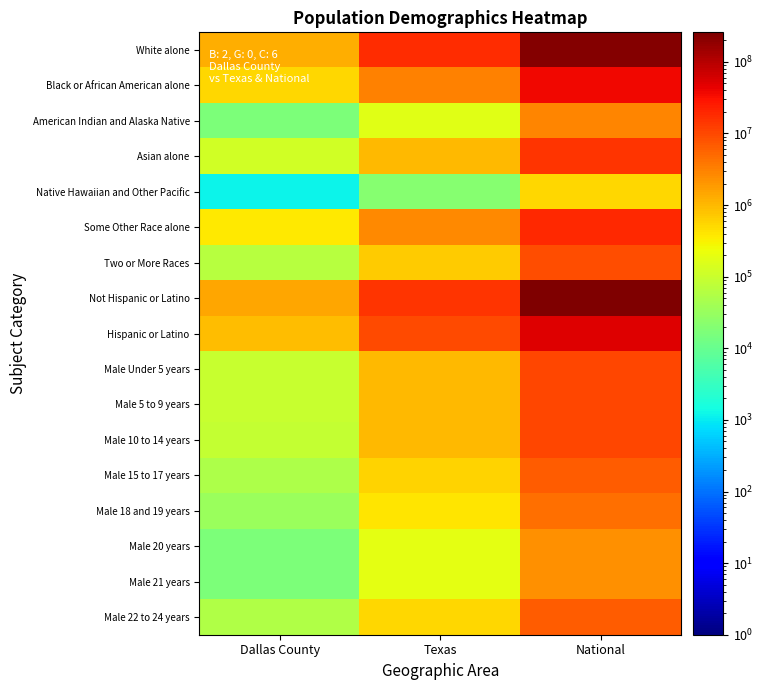

How many data points does each series have?

3